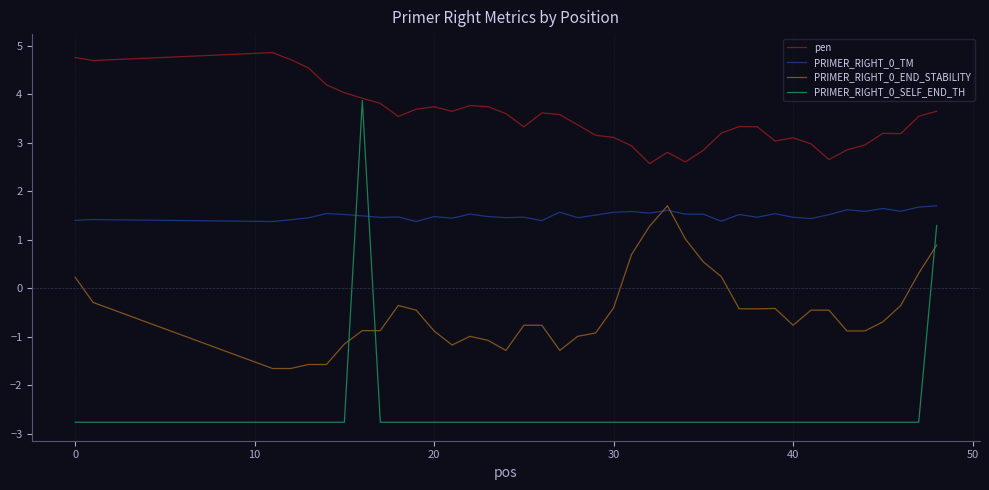

Which series has the largest total across all categories?

pen